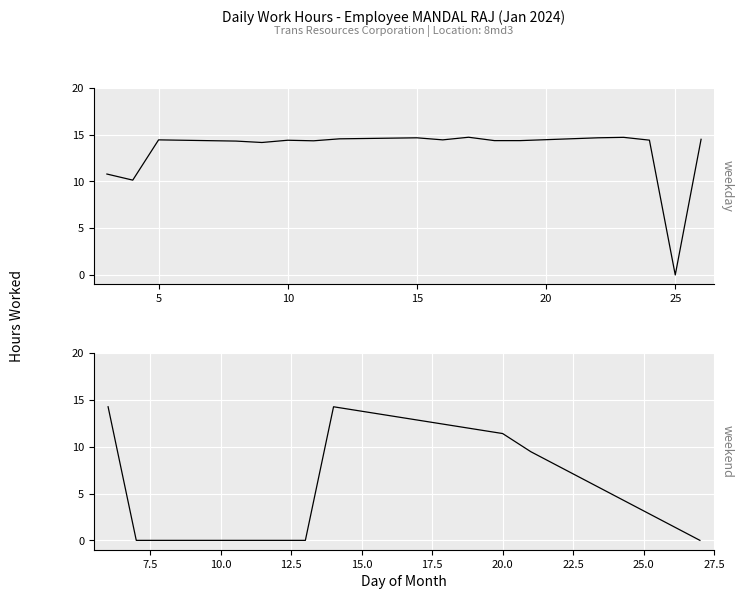

At which label does Work Hours (weekday) first exceed 14?

5